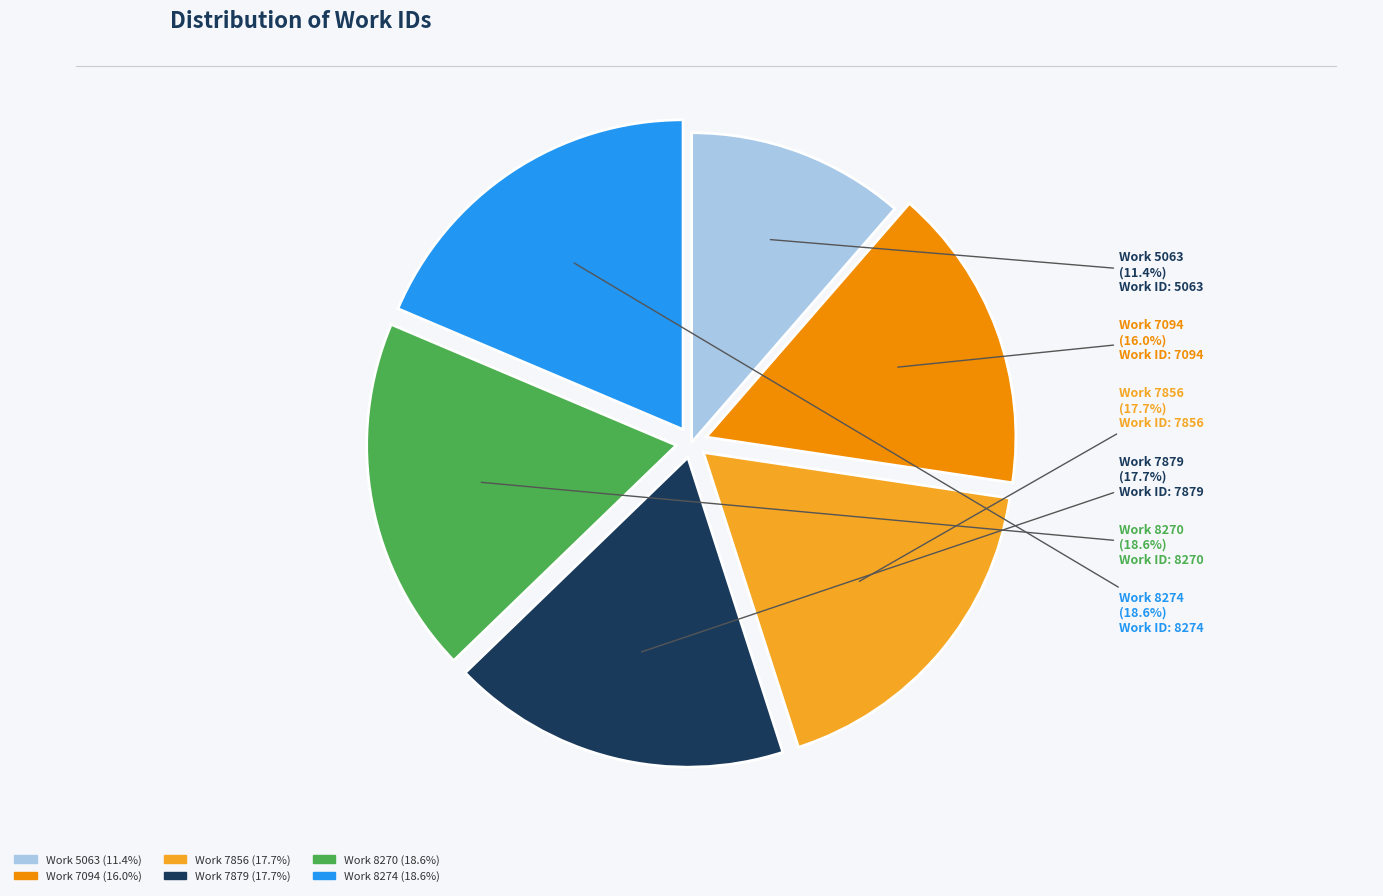

Is there a majority slice in this chart?

No